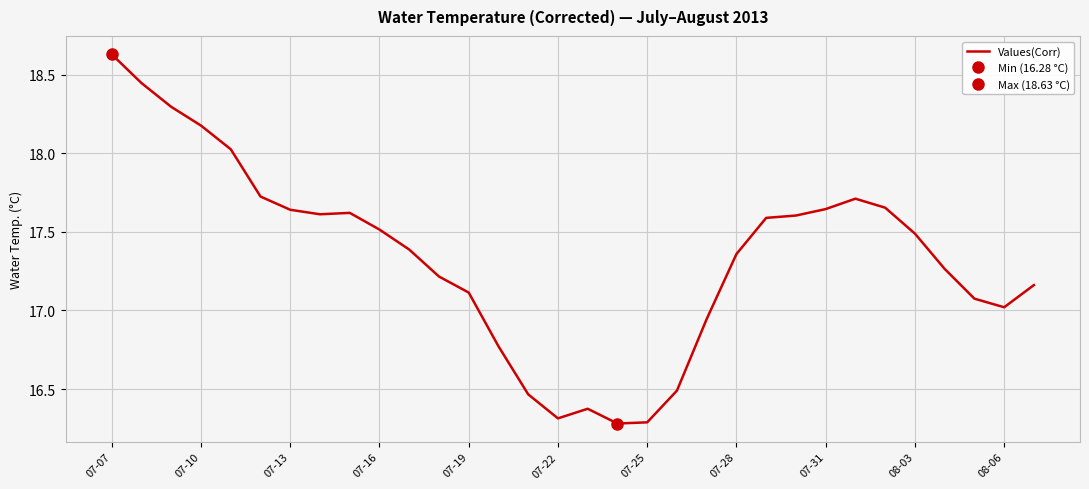

Is it true that the value at 22 is 17.6?

True